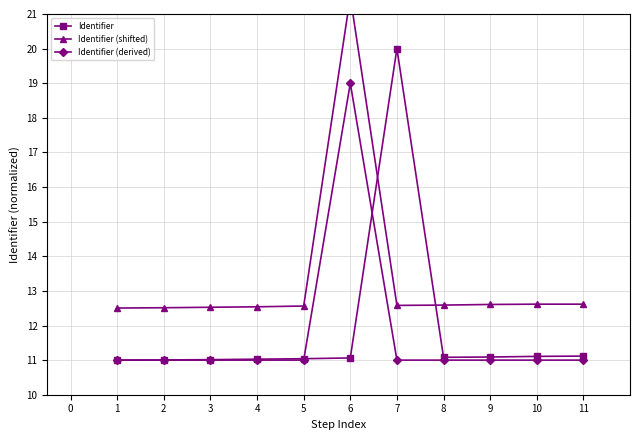

The value of Identifier at 10 is 3.0. True or false?

False